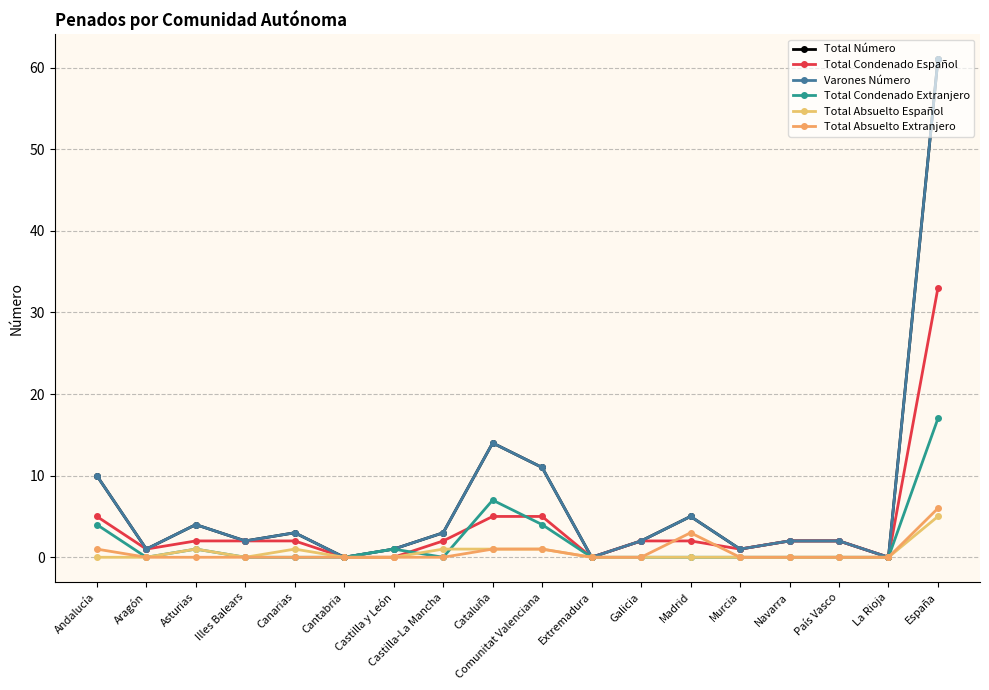

Reading left to right, list all the values displayed in this chart.

Total Número: 10	1	4	2	3	0	1	3	14	11	0	2	5	1	2	2	0	61
Total Condenado Español: 5	1	2	2	2	0	0	2	5	5	0	2	2	1	2	2	0	33
Varones Número: 10	1	4	2	3	0	1	3	14	11	0	2	5	1	2	2	0	61
Total Condenado Extranjero: 4	0	1	0	0	0	1	0	7	4	0	0	0	0	0	0	0	17
Total Absuelto Español: 0	0	1	0	1	0	0	1	1	1	0	0	0	0	0	0	0	5
Total Absuelto Extranjero: 1	0	0	0	0	0	0	0	1	1	0	0	3	0	0	0	0	6